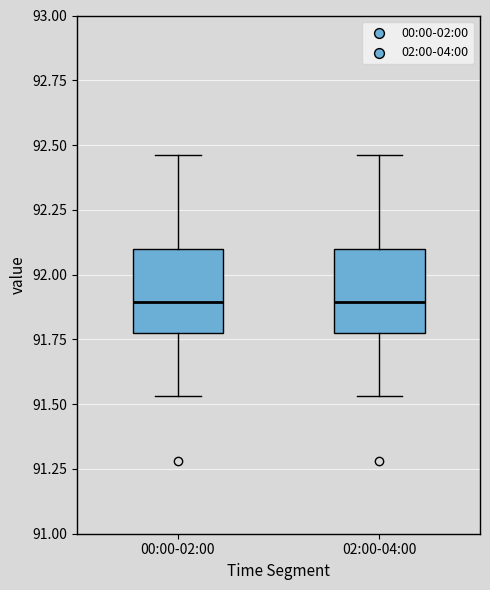

Reading left to right, transcribe this box plot: for each box, give where its median line is, the range the box spans, and where its two whiskers end, as read against the y-axis. The values are not printed on the chart, so give them approximately, as read against the axis.

00:00-02:00: median 91.90, box 91.80 to 92.10, whiskers 91.55 to 92.45
02:00-04:00: median 91.90, box 91.80 to 92.10, whiskers 91.55 to 92.45